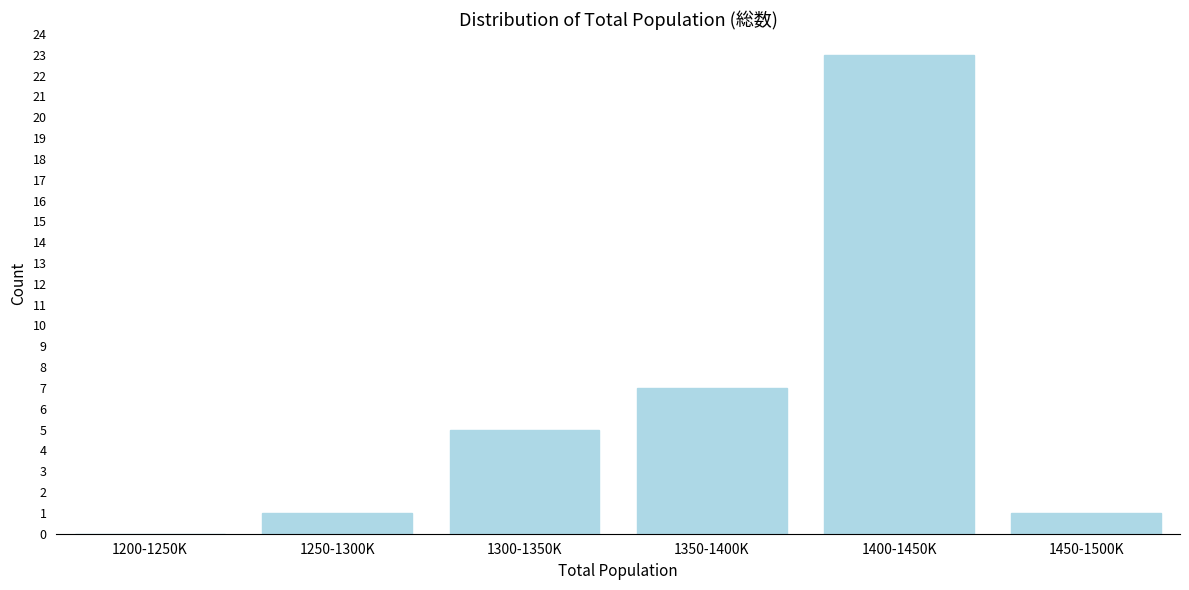

Reading right to left, transcribe all the data shown in this chart.

1450-1500K=1	1400-1450K=23	1350-1400K=7	1300-1350K=5	1250-1300K=1	1200-1250K=0